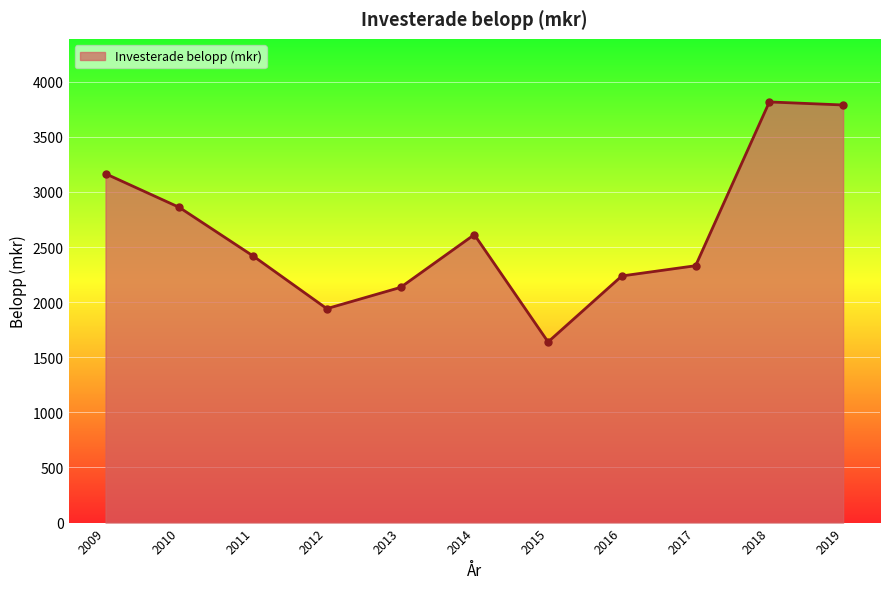

Reading left to right, extract all data points from this chart.

3165.6	2860.2	2419.6	1941.2	2134.2	2612.9	1639.2	2237.9	2330.9	3816.9	3789.2